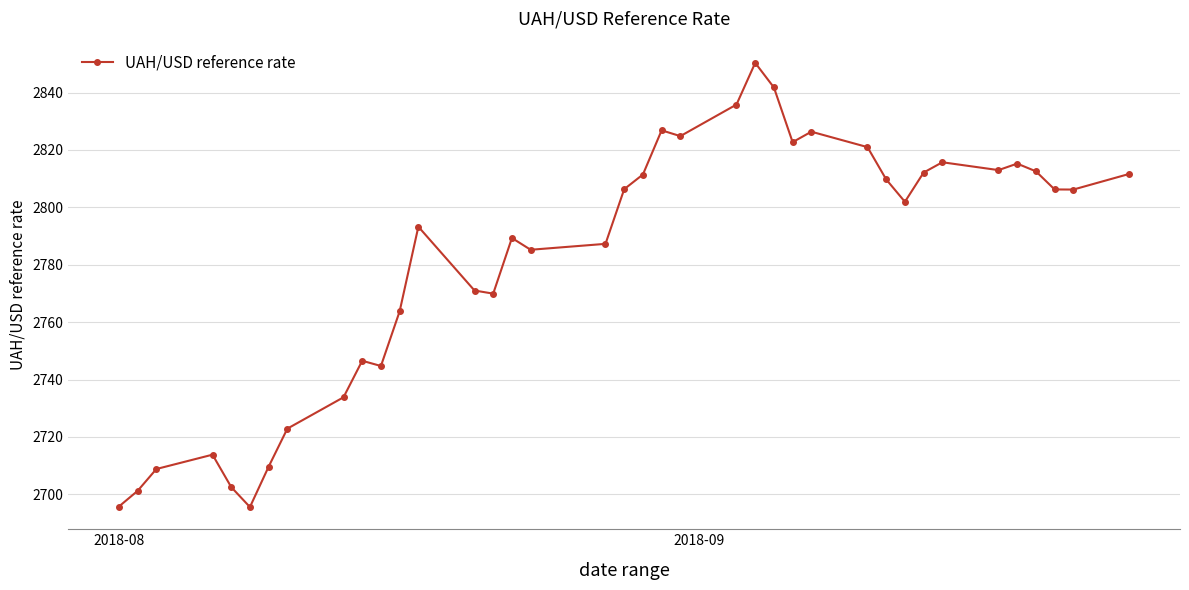

Count the number of categories in the chart.

38